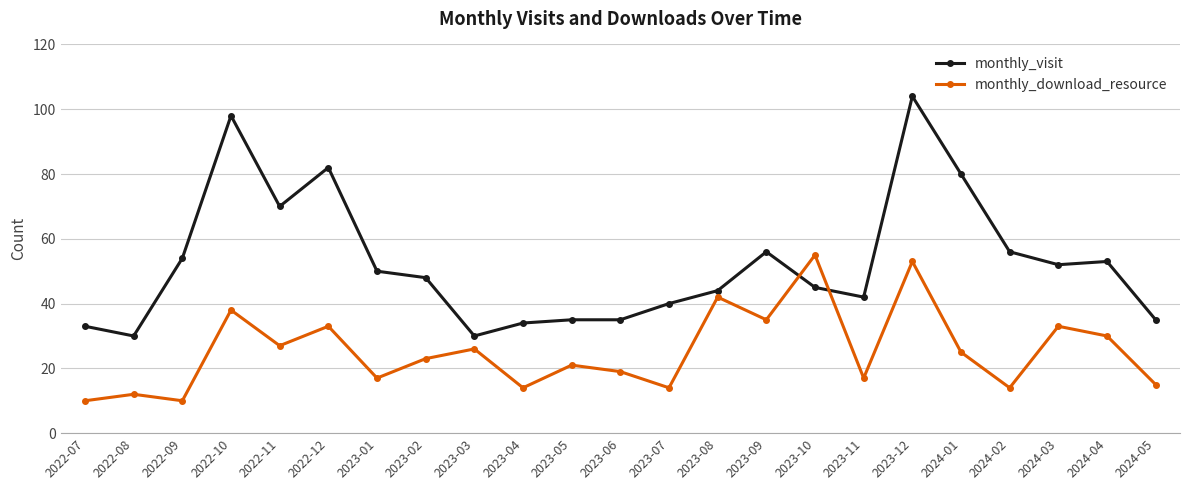

Is it true that monthly_download_resource equals 56 at 2022-10?

False